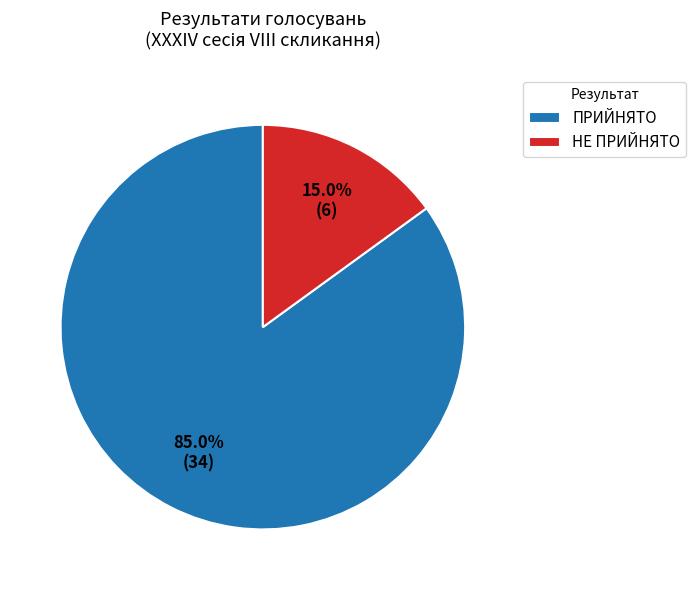

To the nearest percent, what is the combined percentage of НЕ ПРИЙНЯТО and ПРИЙНЯТО?

100%